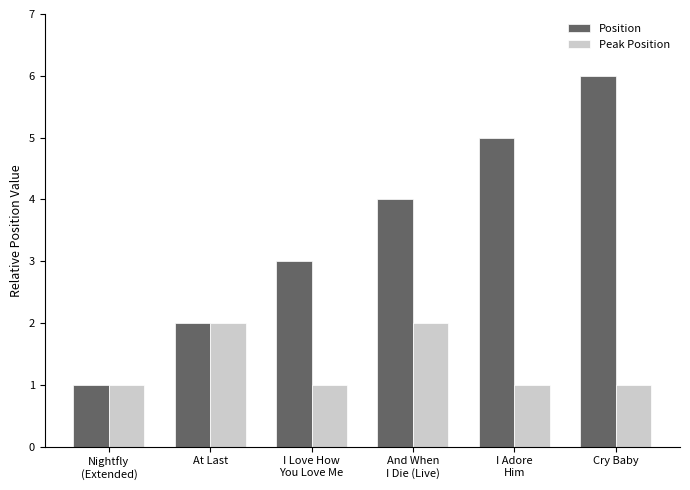

Reading left to right, extract all data points from this chart.

Position: 1	2	3	4	5	6
Peak Position: 1	2	1	2	1	1